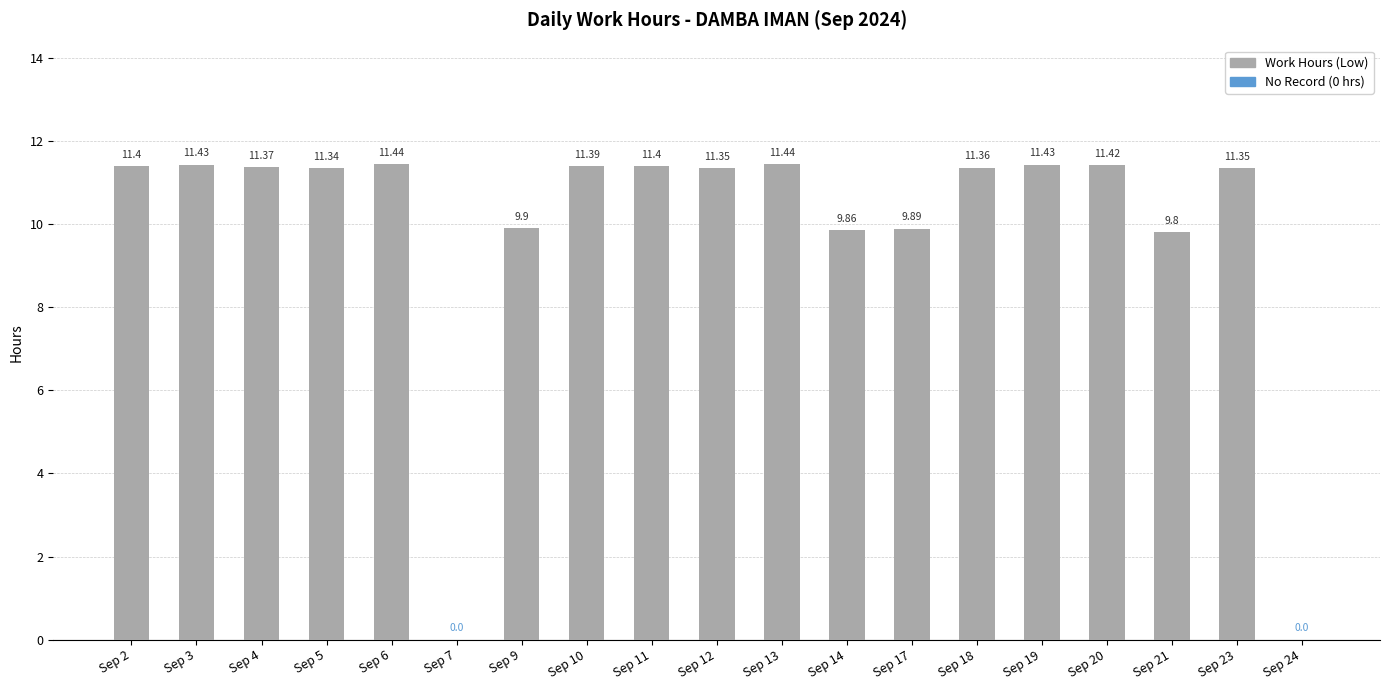

What is the ratio of the value at Sep 10 to the value at Sep 5?

1.0